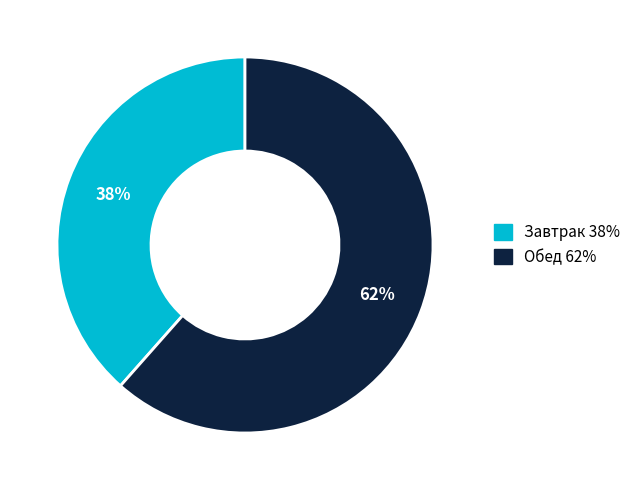

To the nearest percent, what is the average slice percentage?

50%